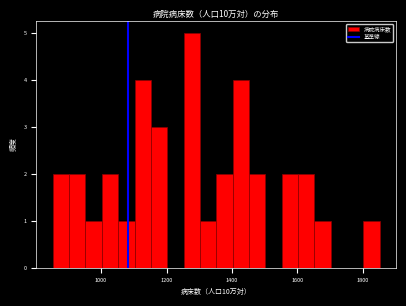

Around what value on the x-axis is the tallest bar? Give the approximate position of its centre, as read against the axis.

1280